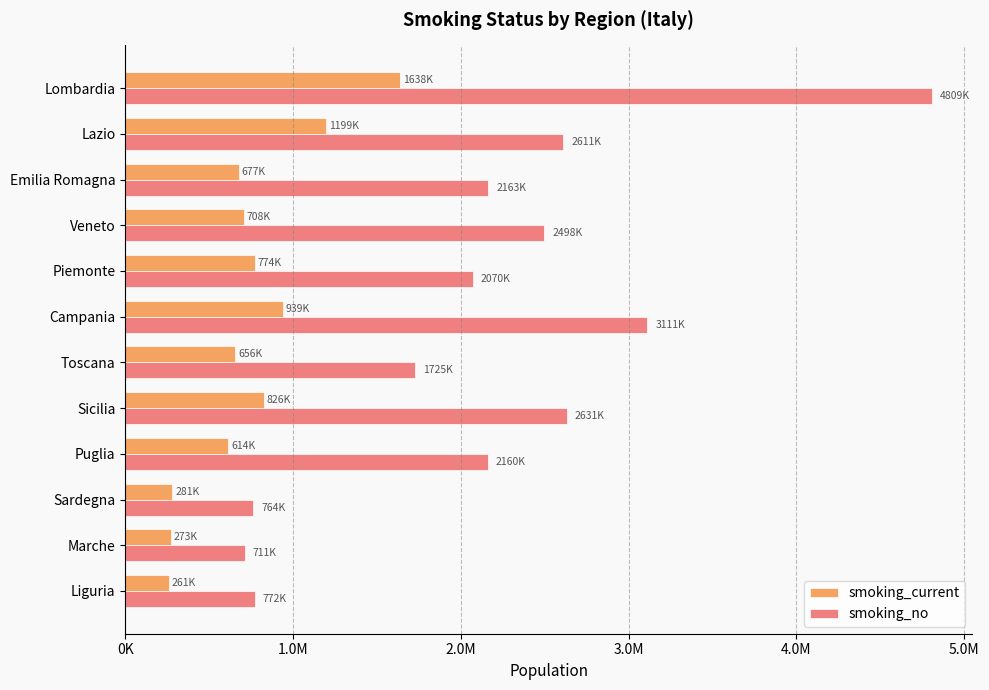

What are all the series names shown in the legend?

smoking_current, smoking_no